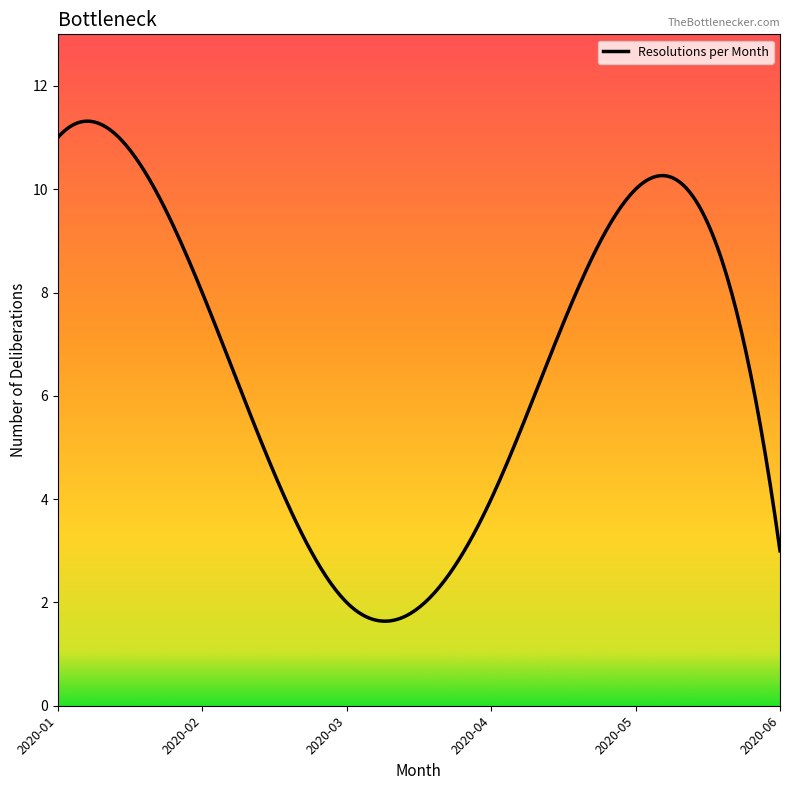

What is the minimum value shown in the chart?

1.6